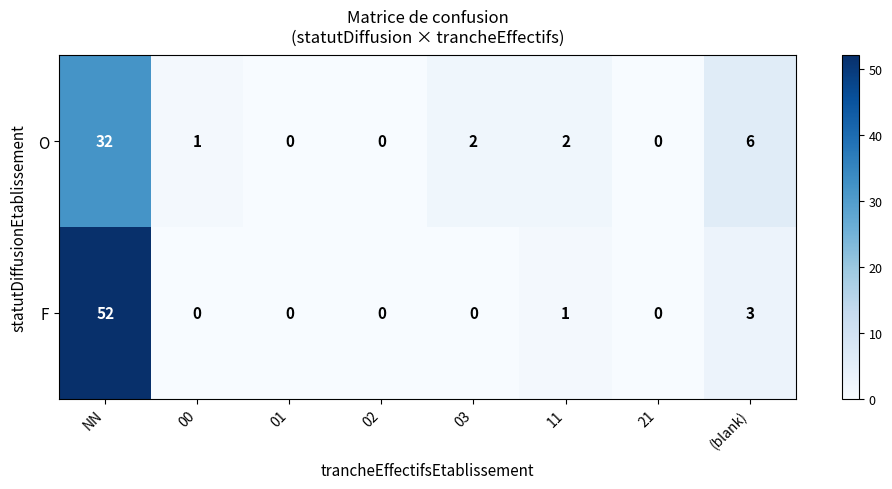

At how many categories does at least one series exceed 12?

1